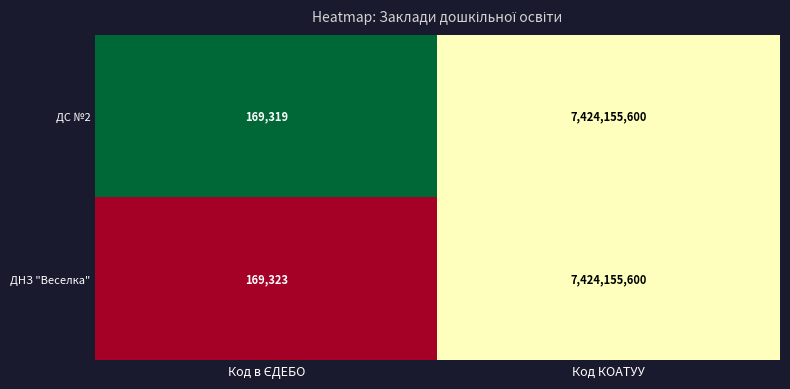

What value does the ДНЗ "Веселка" series have at Код КОАТУУ, to the nearest 100?

7424155600